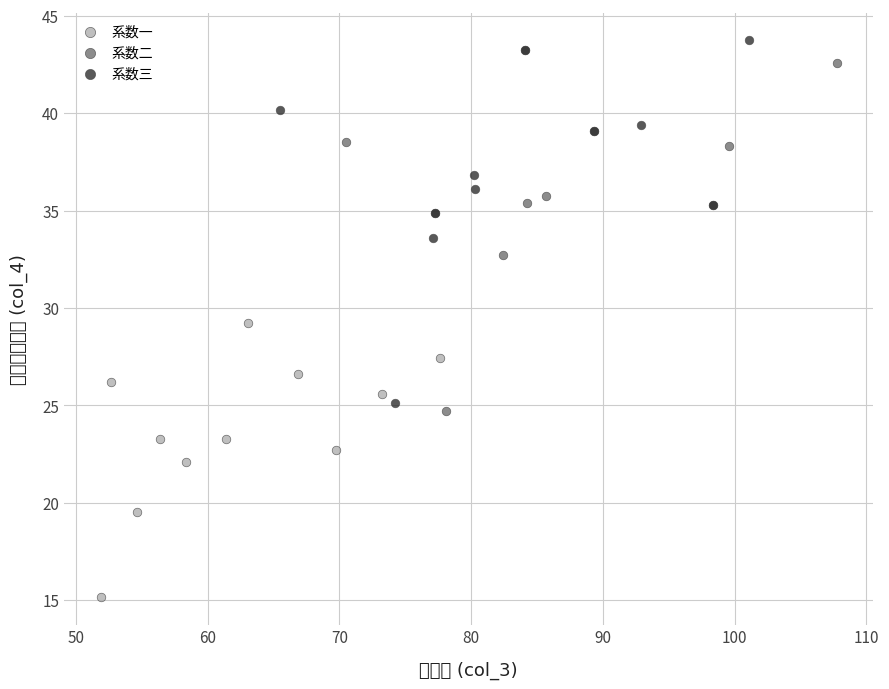

Which series reaches the minimum Y coordinate?

系数一